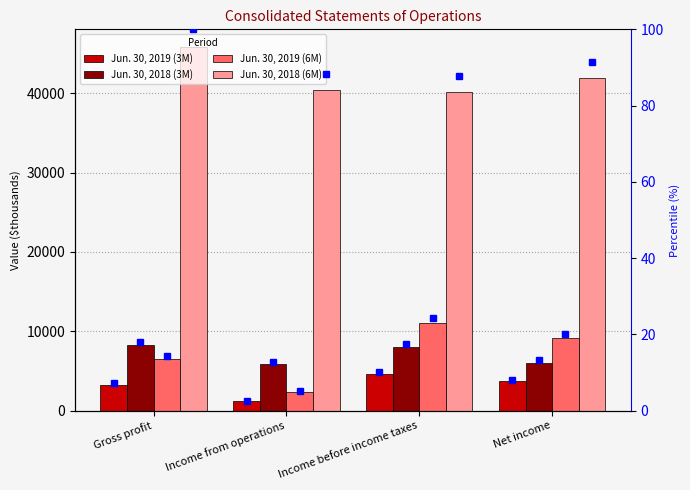

What is the sum of all Jun. 30, 2019 (6M) values?

29175